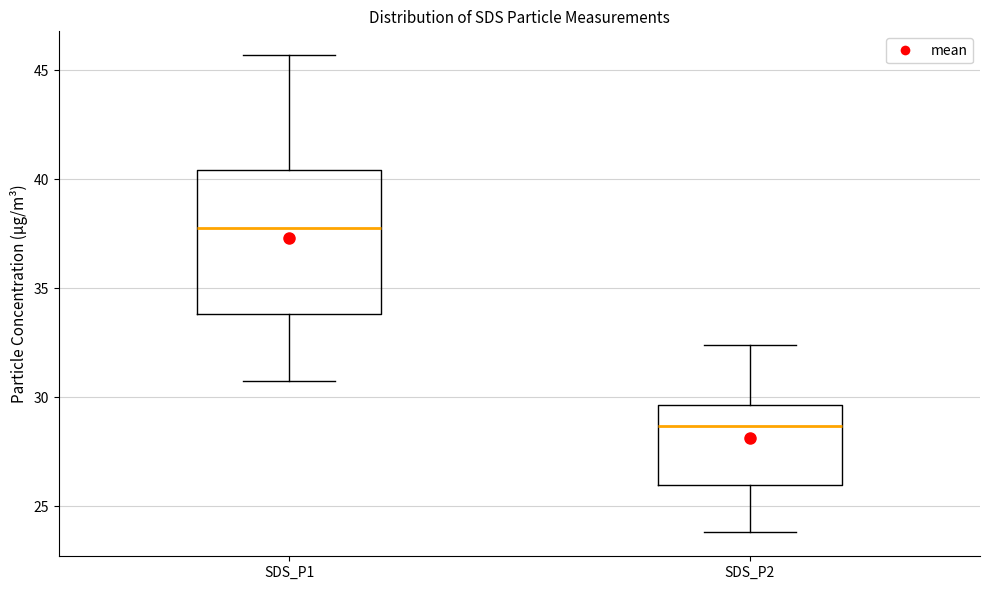

Which box's median line is the highest?

SDS_P1